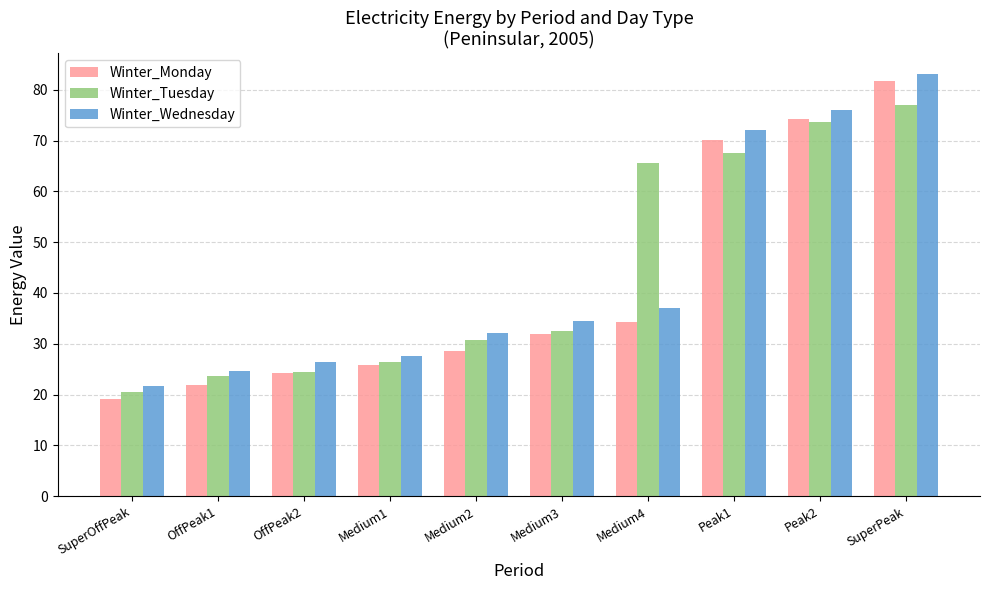

Which series has the widest spread of values?

Winter_Monday